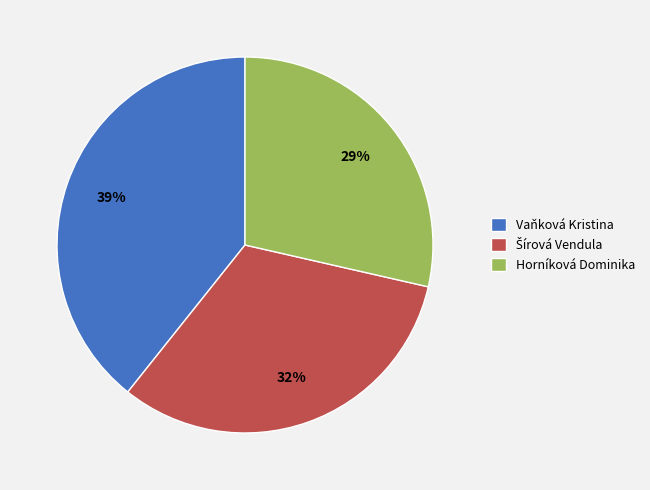

What is the smallest slice in the pie chart?

Horníková Dominika